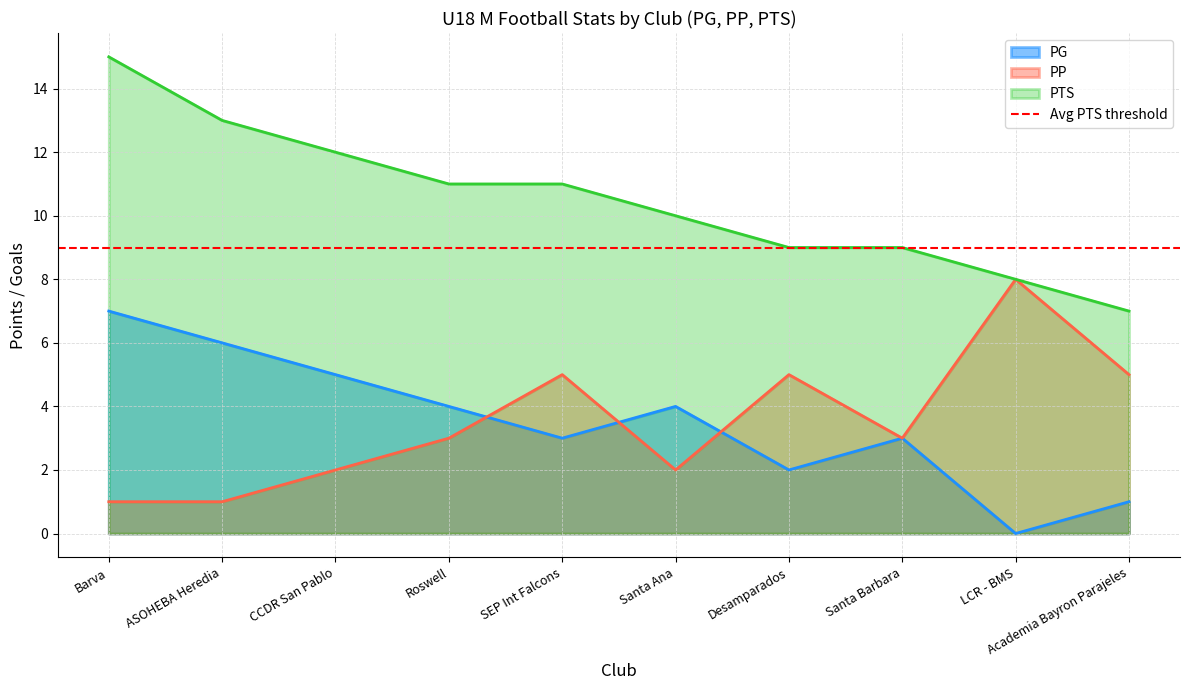

What is the difference between the maximum and minimum values in the PP series?

7